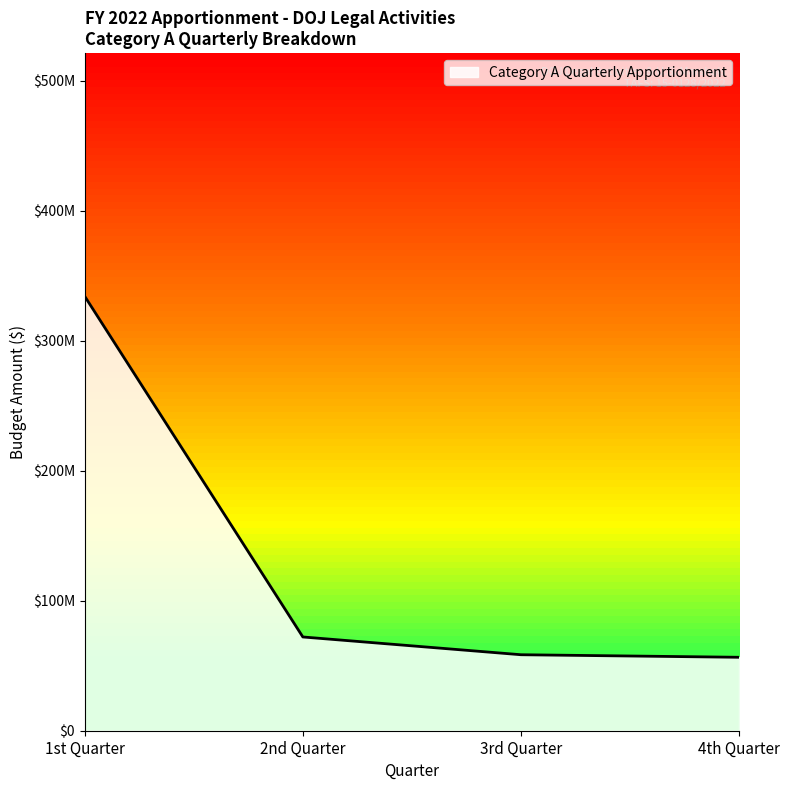

True or false: the data shows 44635253 at 2nd Quarter.

False